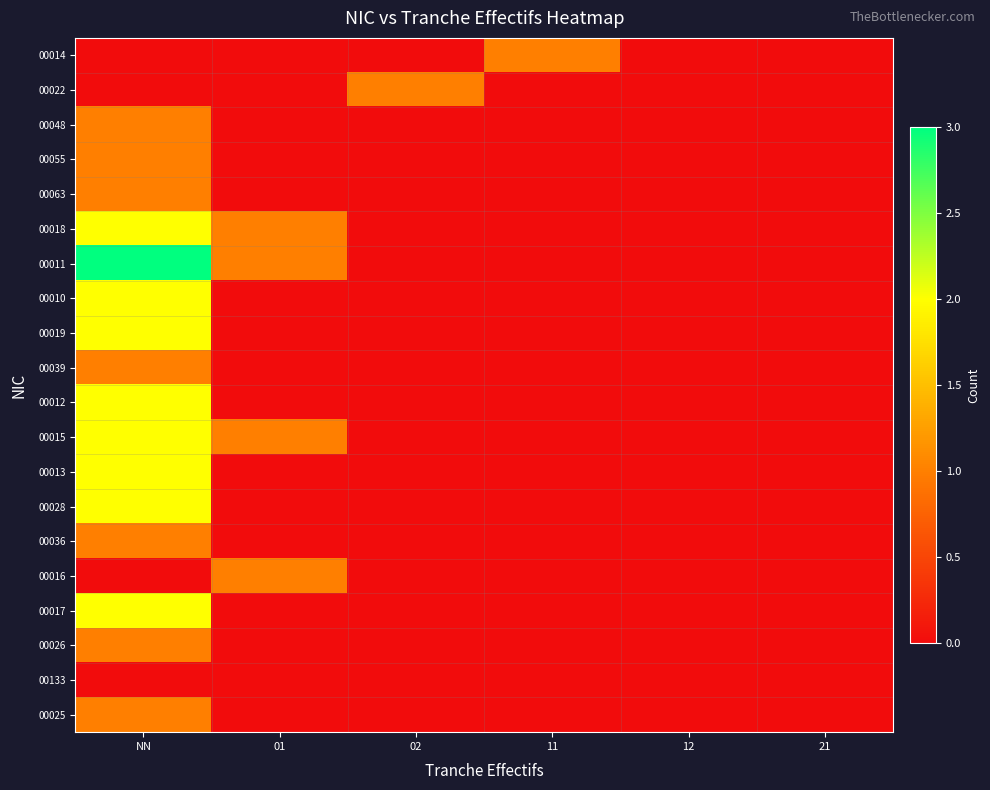

At how many categories does at least one series exceed 1?

1